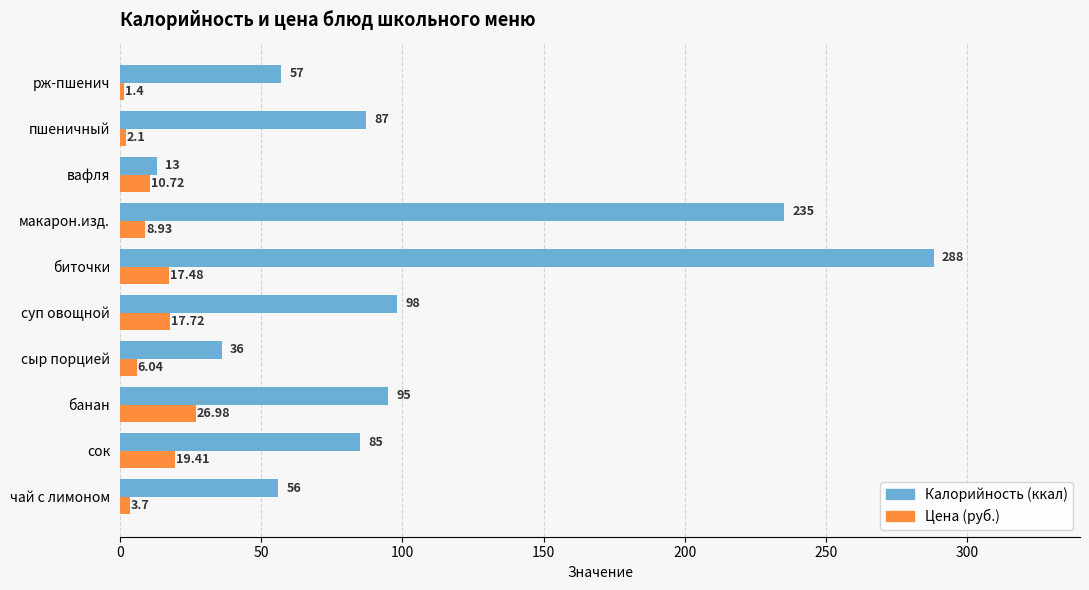

At how many categories does at least one series exceed 14?

9